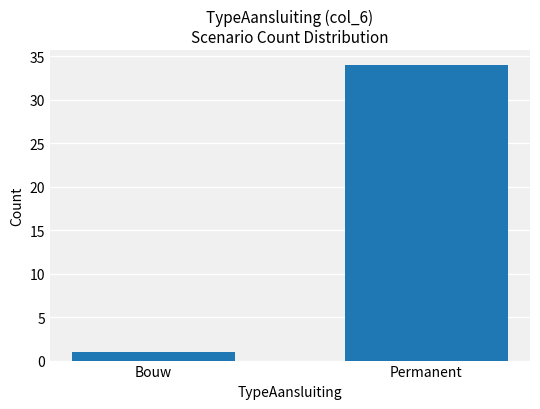

Which label corresponds to the largest value in the chart?

Permanent